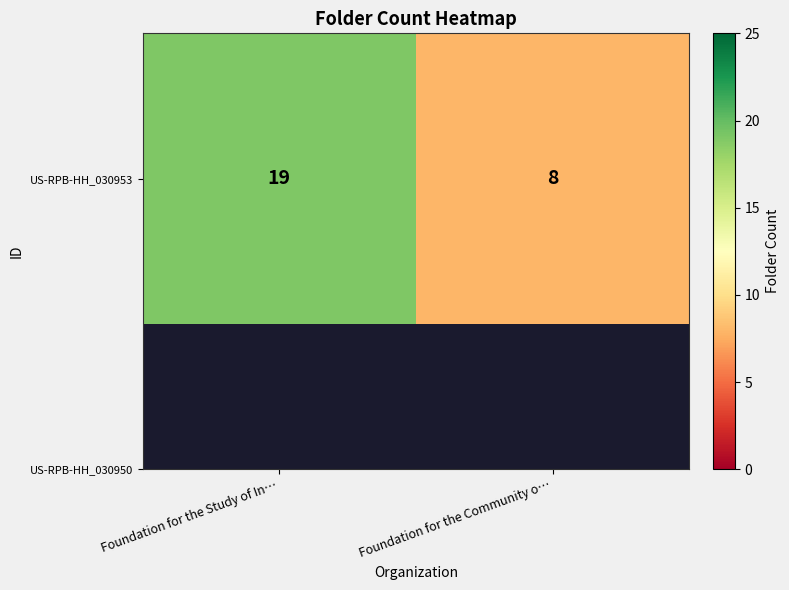

Reading left to right, transcribe all the data shown in this chart.

Foundation for the Study of In…=19	Foundation for the Community o…=8